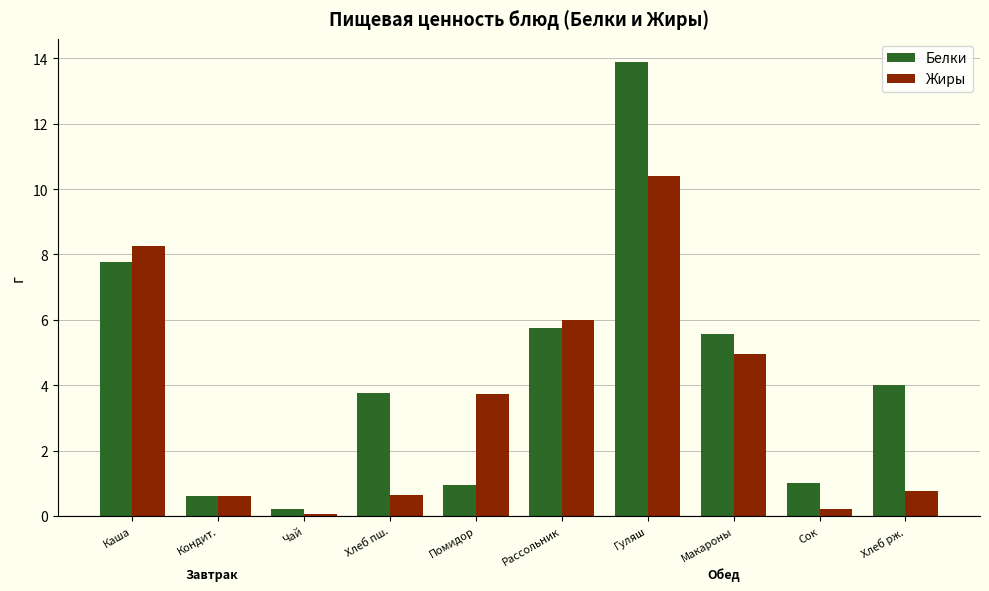

Are the bars horizontal?

No